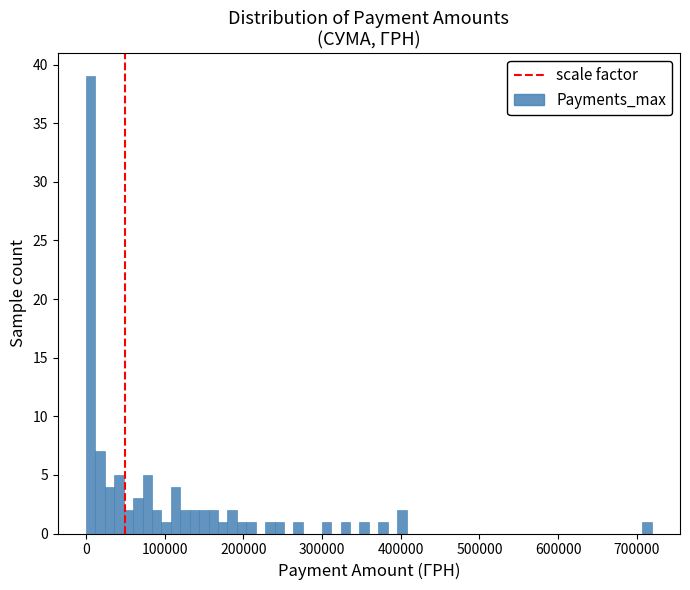

Read against the x-axis, roughly where is the centre of the tallest bar?

10000